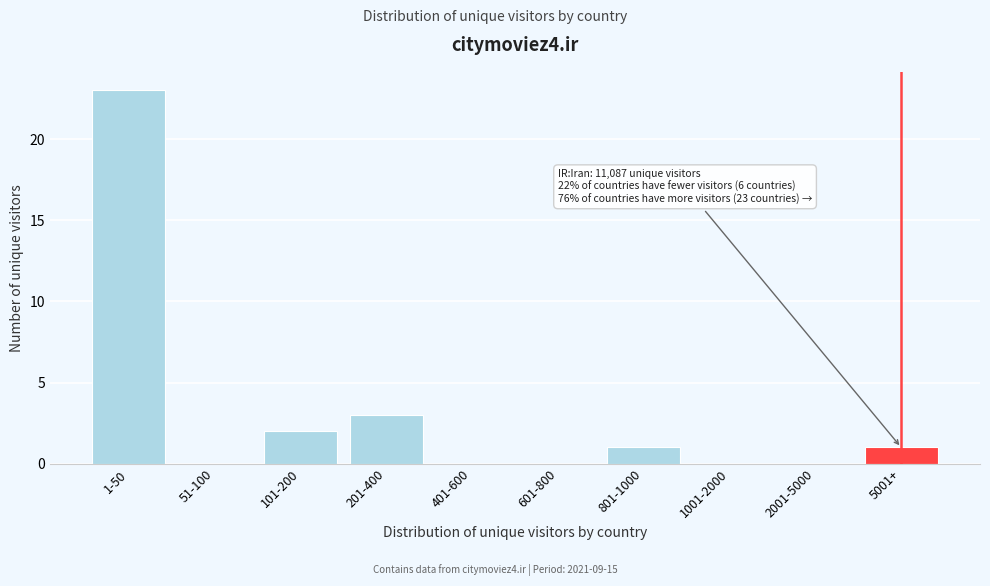

The value at 201-400 is 1. True or false?

False